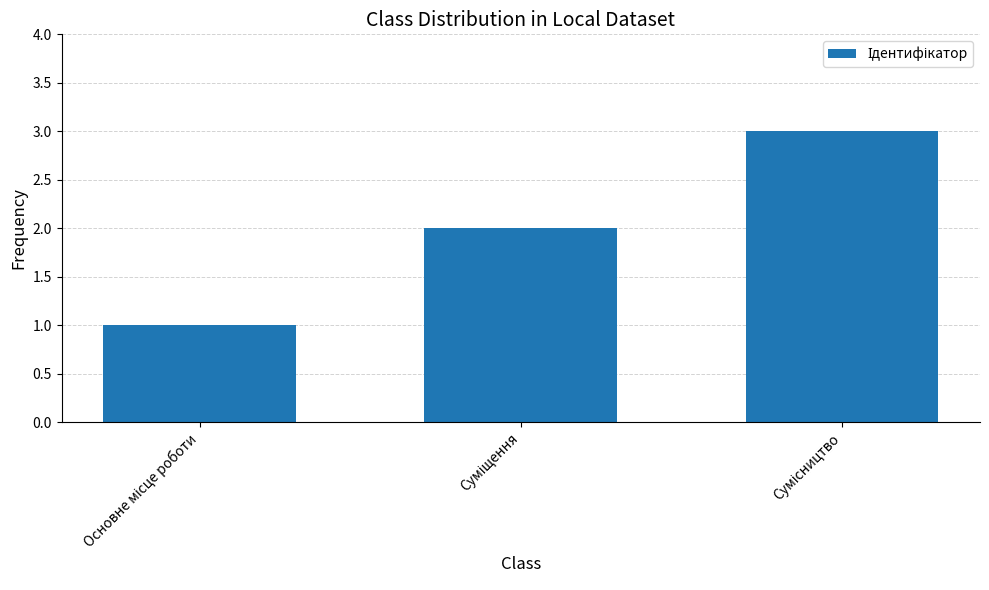

What is the sum of all values?

6